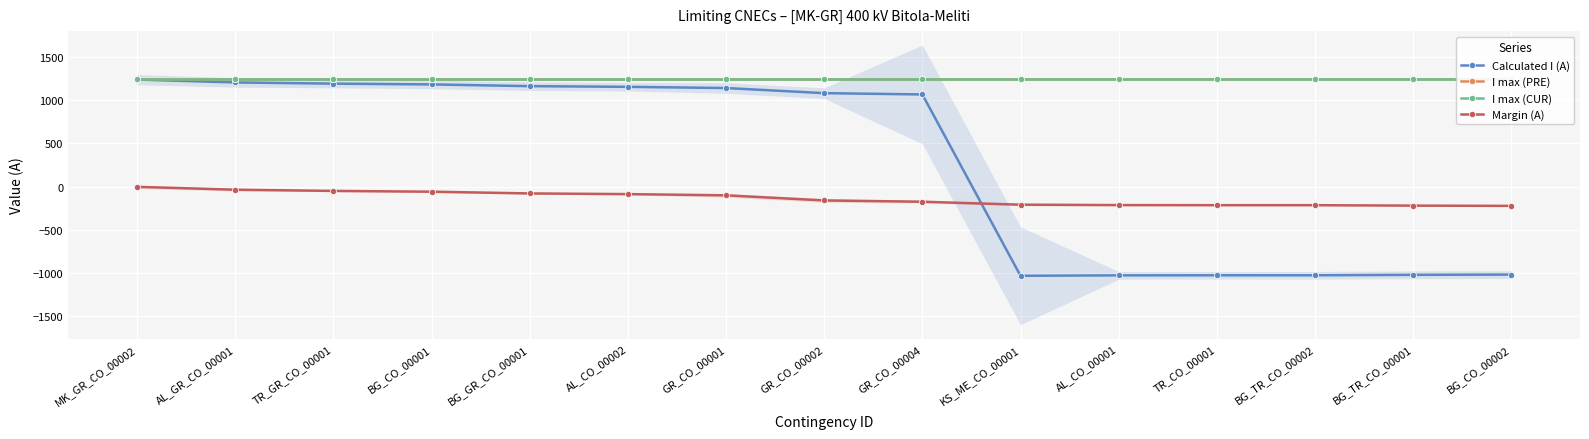

What is the spread (max minus min) of values at BG_CO_00001?

1299